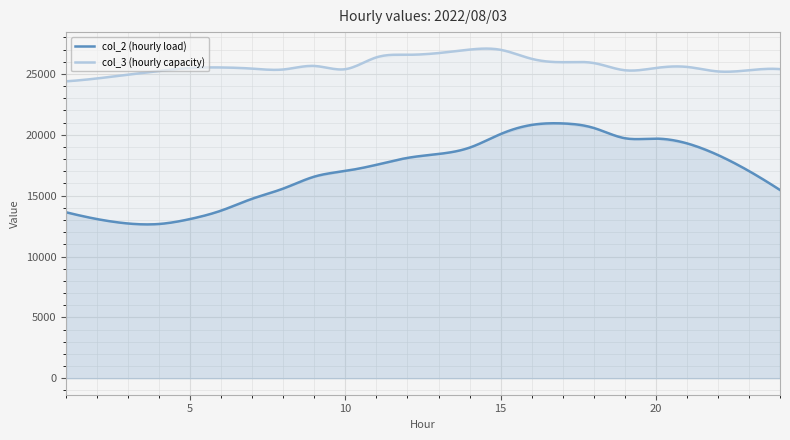

At which category does the chart reach its peak across all series?

14